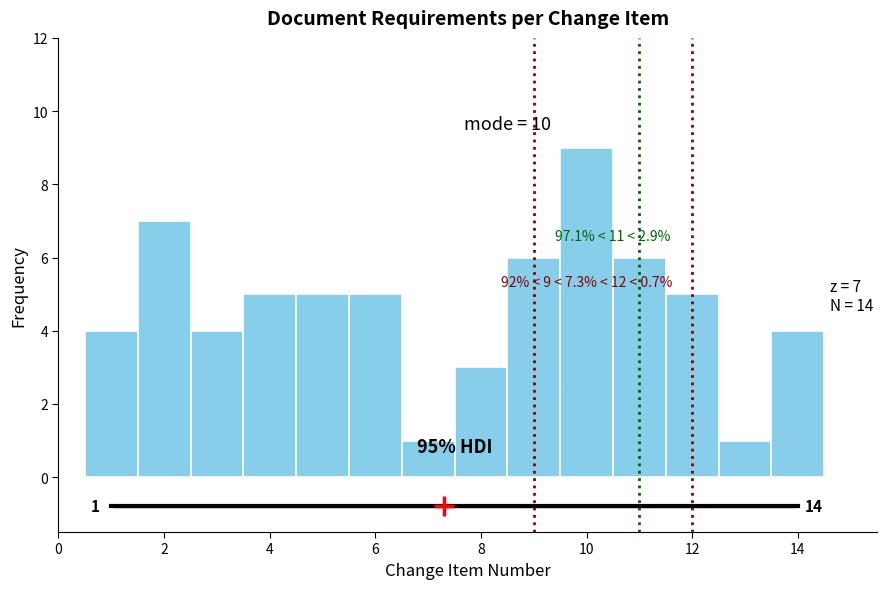

Which range on the x-axis has the tallest bar?

9.5 to 10.5